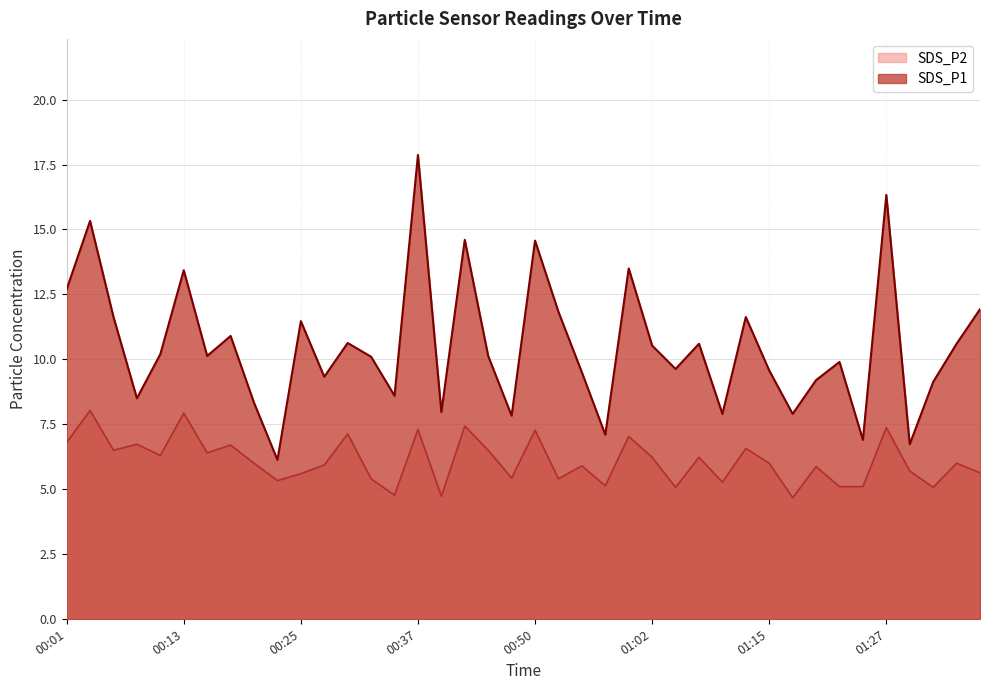

True or false: SDS_P2 and SDS_P1 intersect in this chart.

False